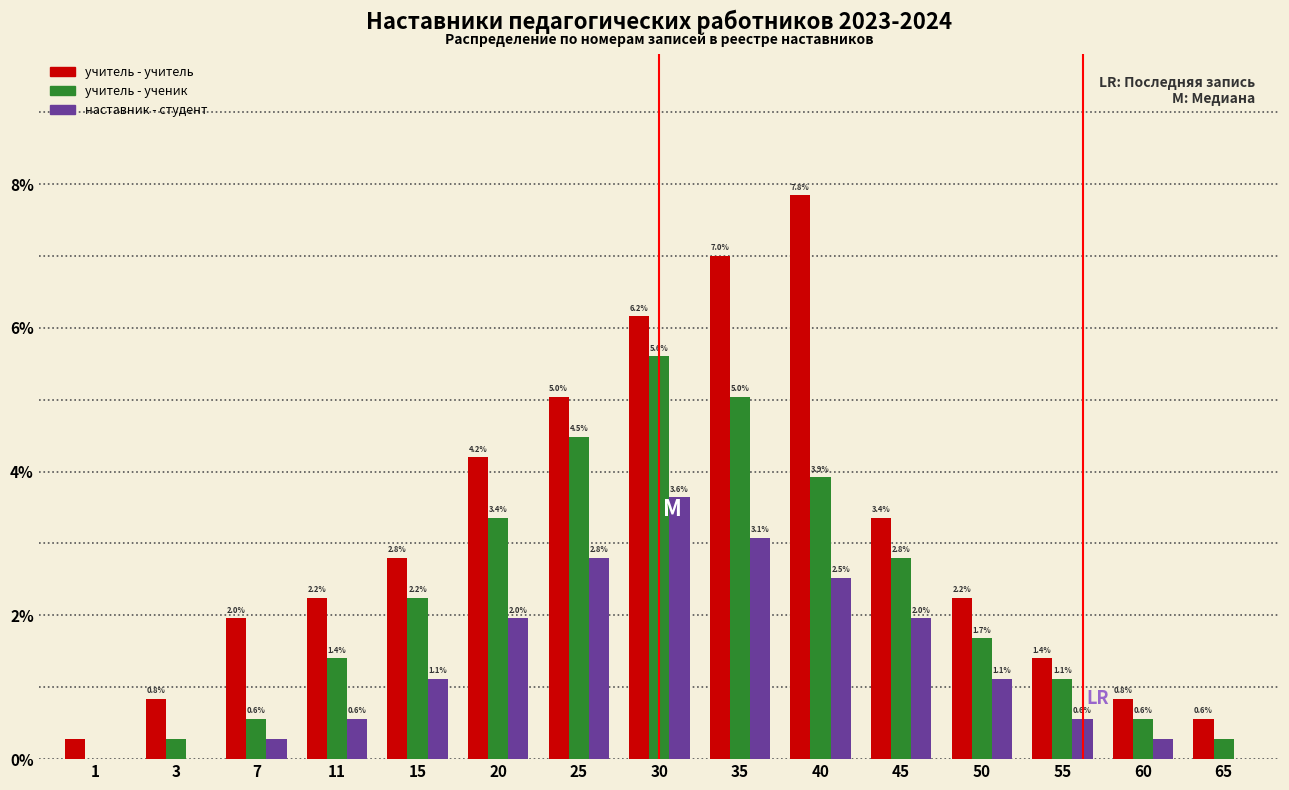

At which category is the sum across all series the highest?

30